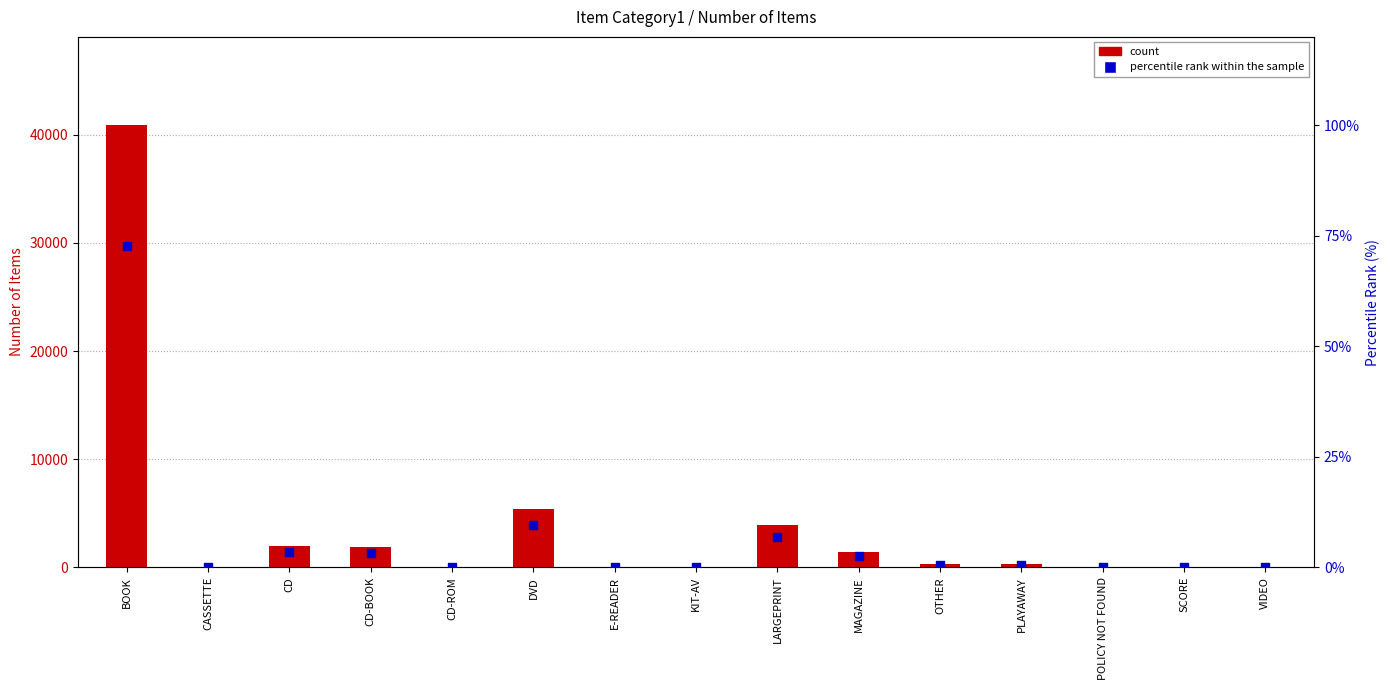

Is the value of percentile rank within the sample at VIDEO greater than the value of count at E-READER?

No